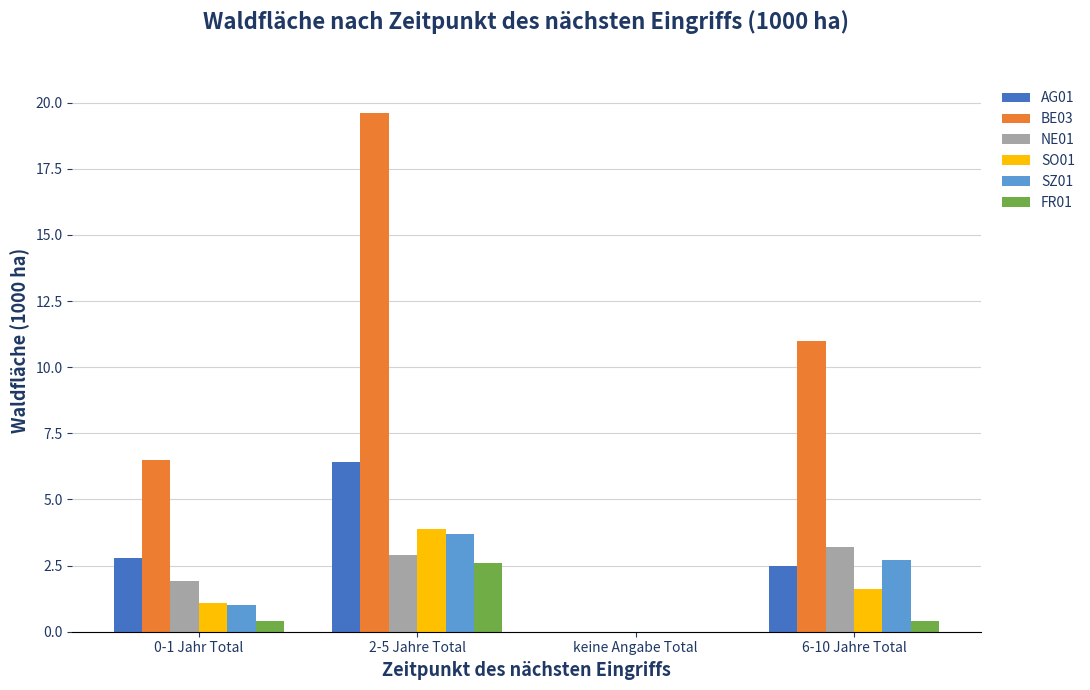

The AG01 series shows 2.5 at 6-10 Jahre Total. True or false?

True